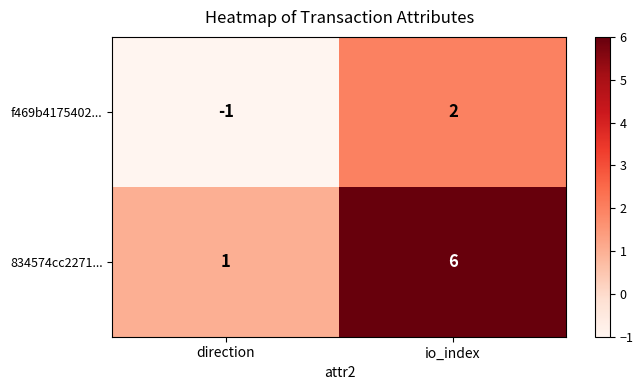

The value of f469b4175402... at io_index is 2. True or false?

True